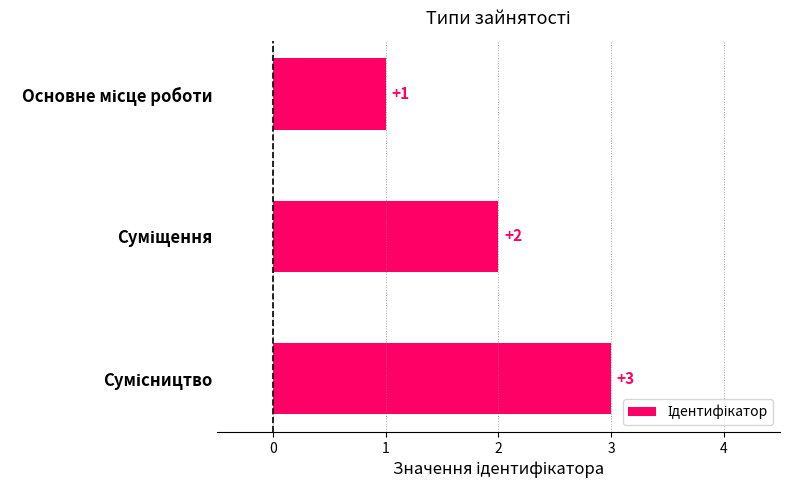

What is the value of the 2nd bar from the top?

2